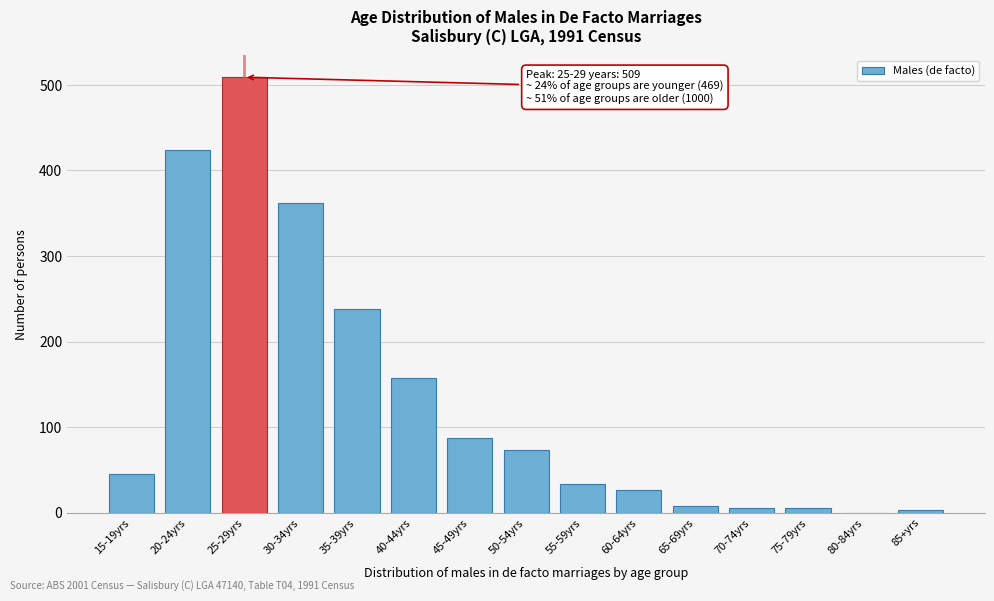

The chart shows a value of 8 at 65-69yrs. True or false?

True